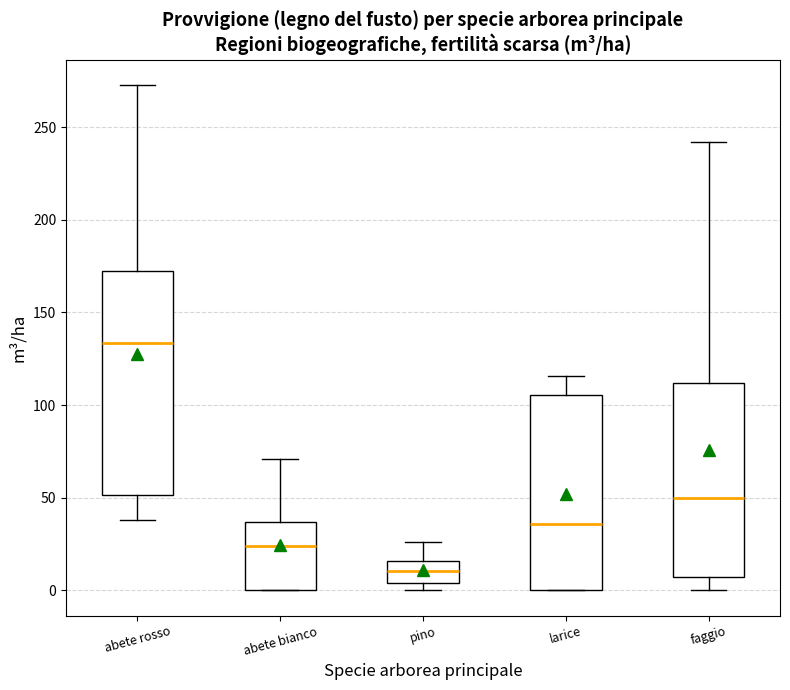

Which box has the highest median line?

abete rosso